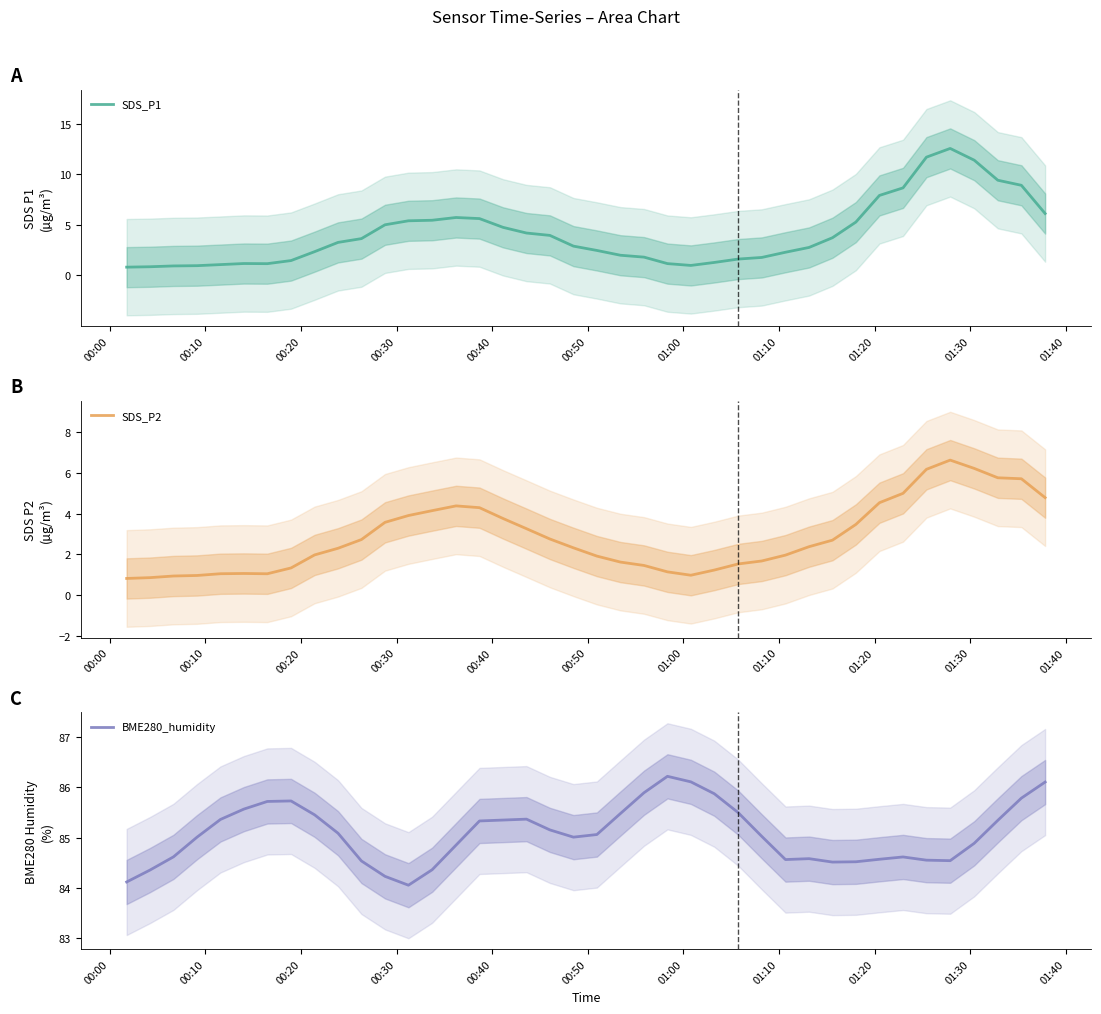

Rank the series by their maximum value, from lowest to highest.

SDS_P2, SDS_P1, BME280_humidity